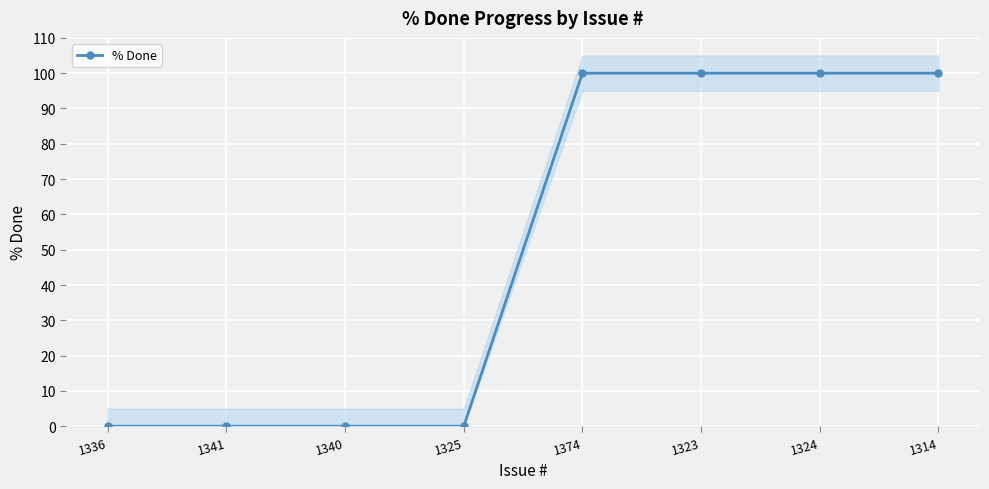

What is the label of the 6th point from the left?

1323